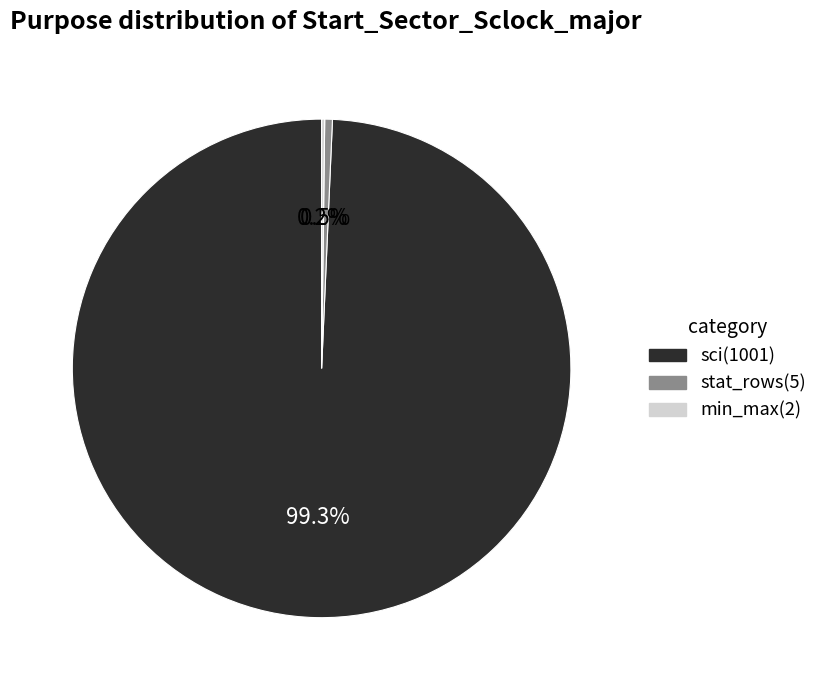

Does any single category account for the majority?

Yes